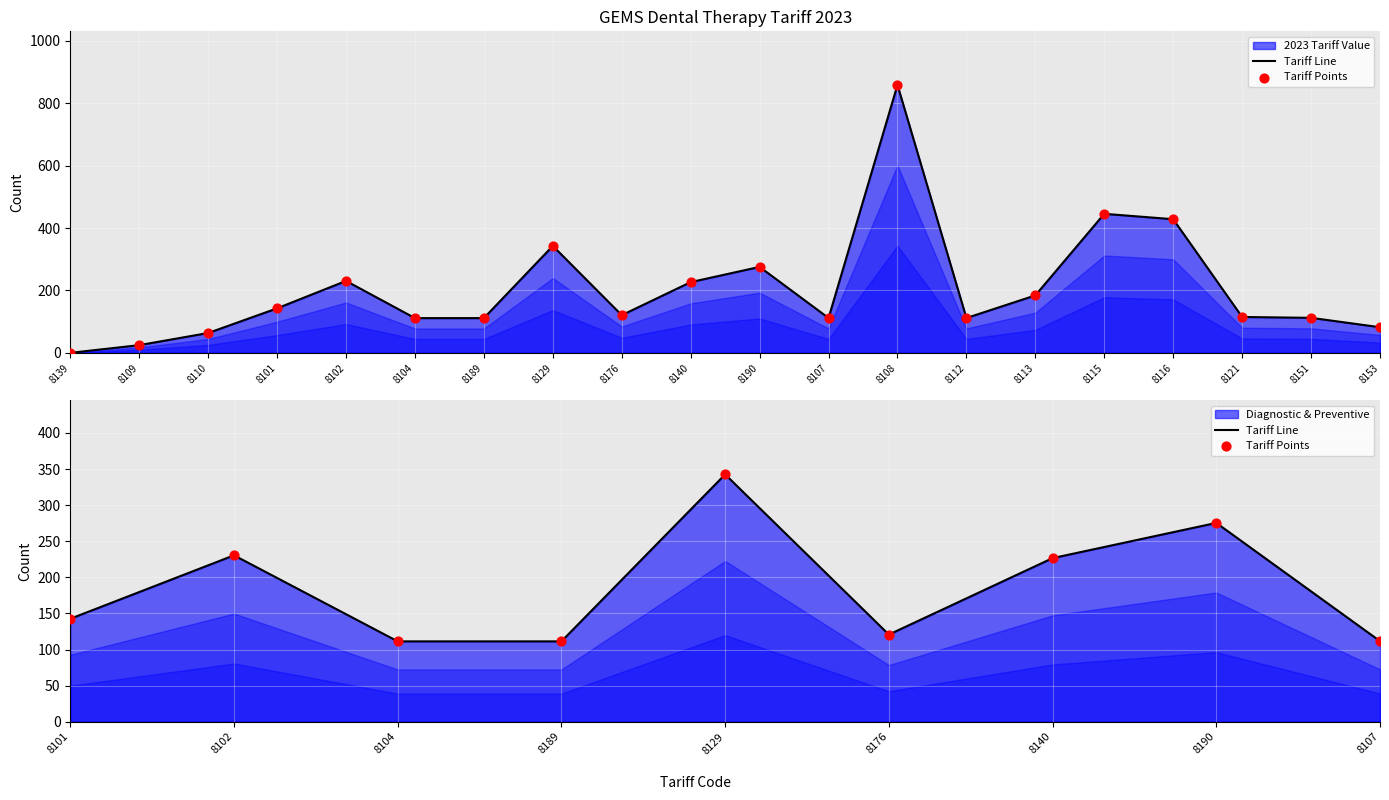

Is the value of Tariff Line at 8129 greater than the value of Tariff Points at 8104?

Yes